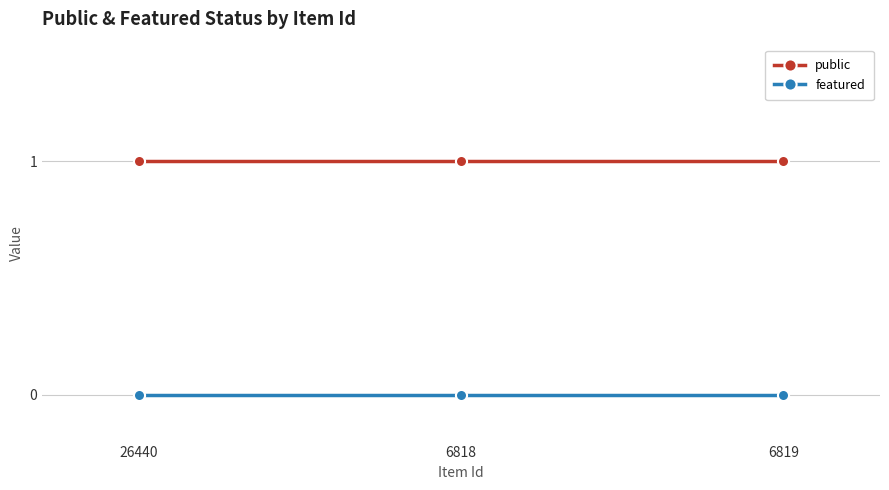

Rank the series by their average value, from highest to lowest.

public, featured